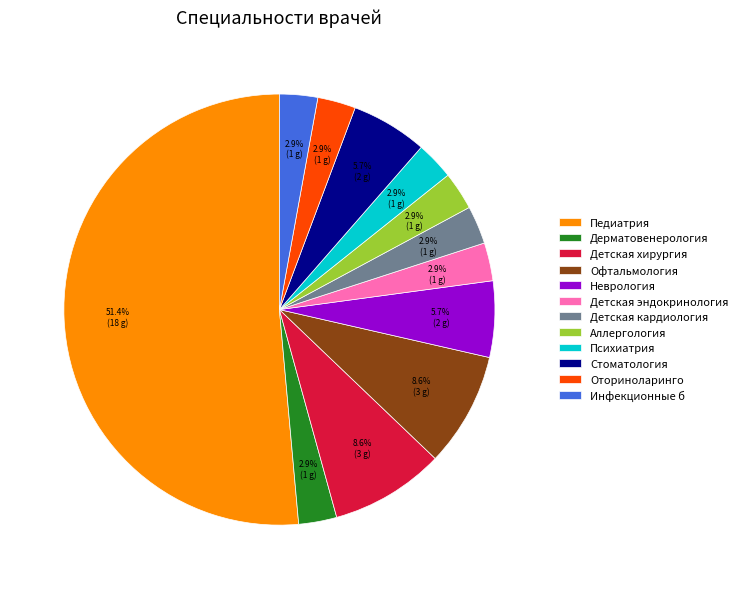

What percentage is NOT represented by Психиатрия?

97.1%